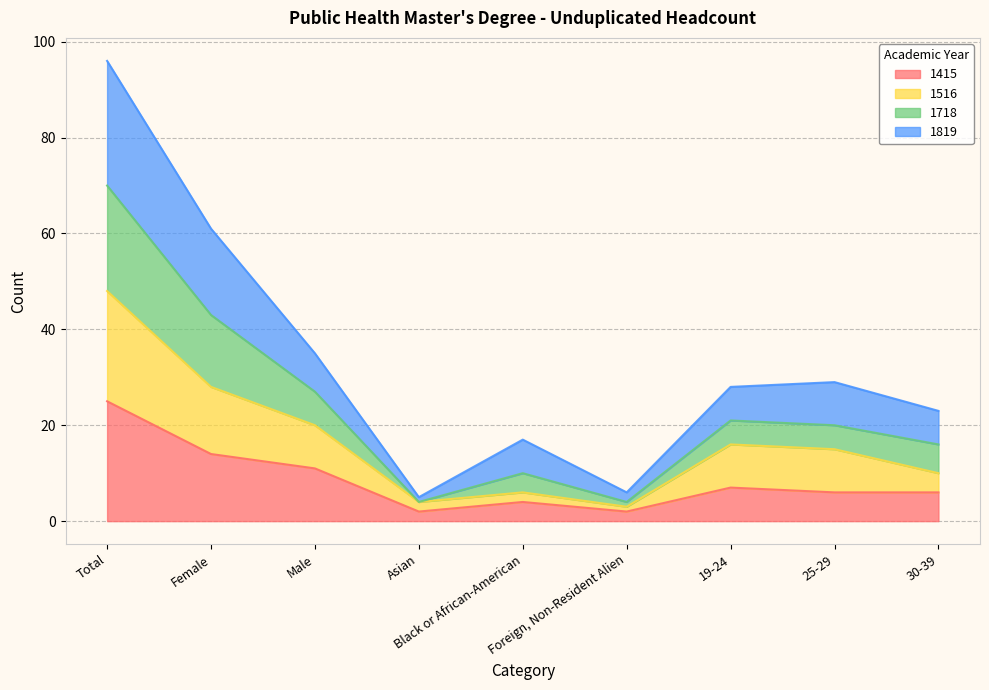

What are all the series names shown in the legend?

1415, 1516, 1718, 1819